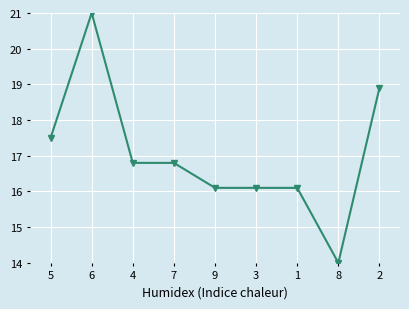

Where is the first local maximum?

6